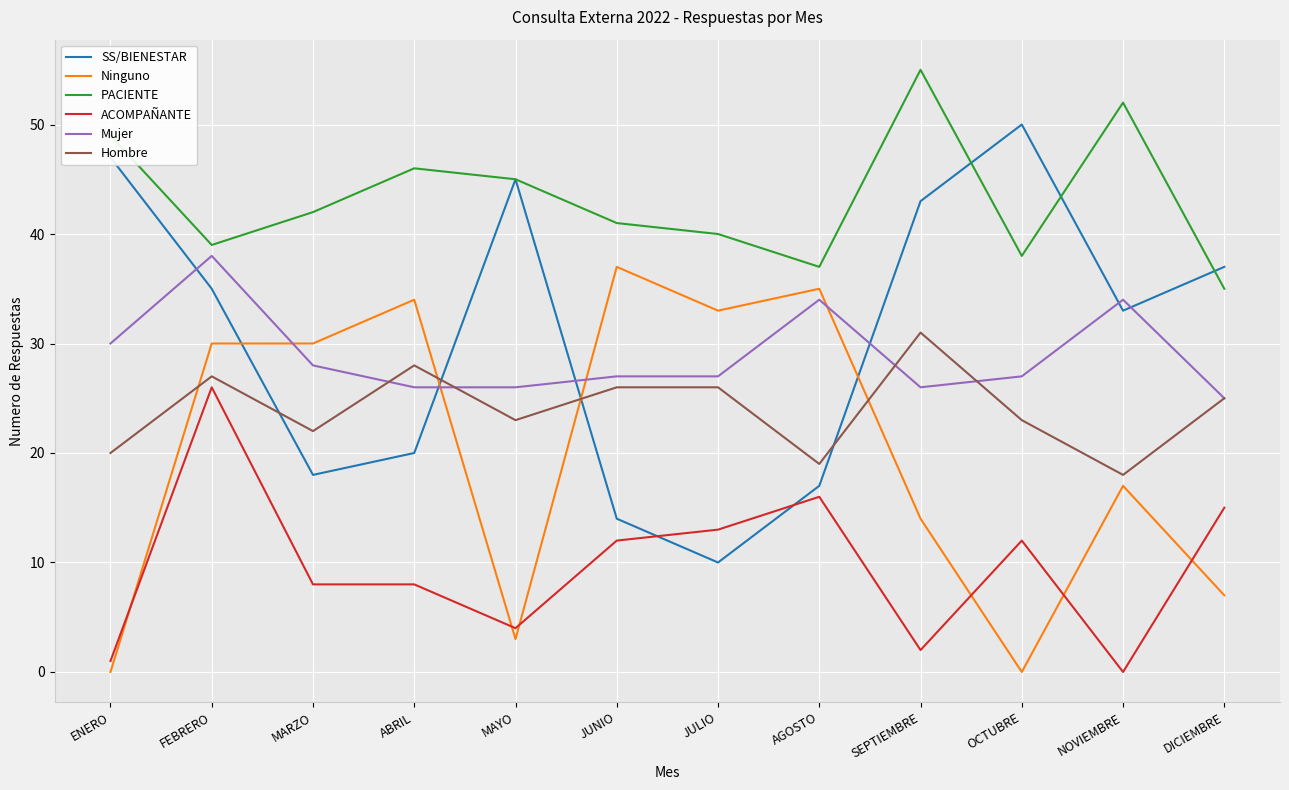

Between ABRIL and MAYO, which series saw the biggest shift?

Ninguno